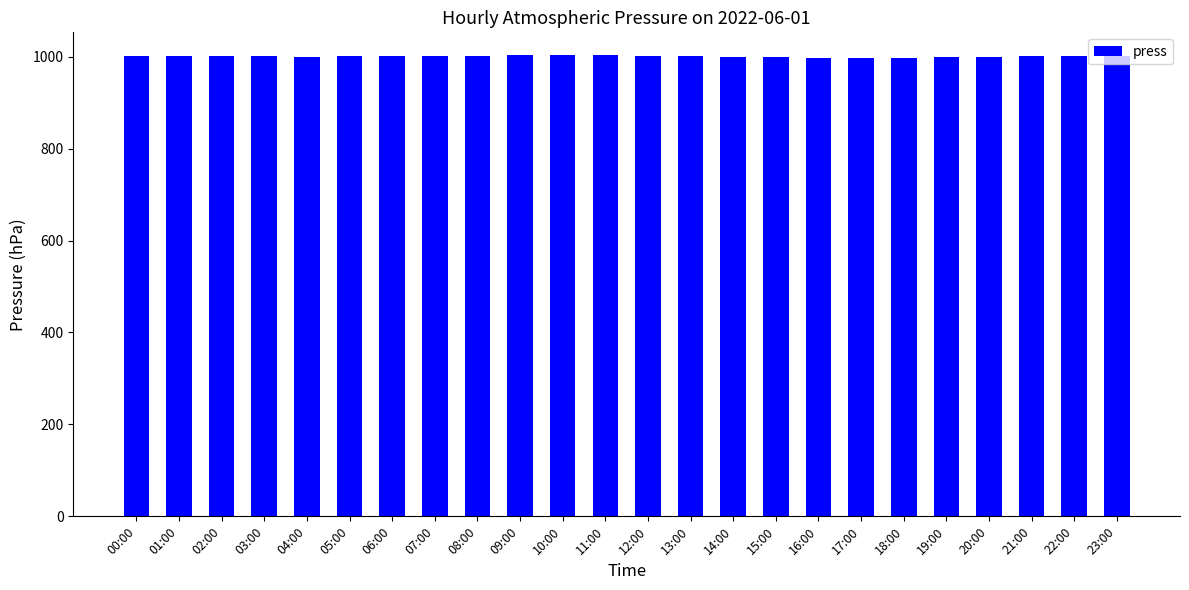

What is the maximum value shown in the chart?

1002.7